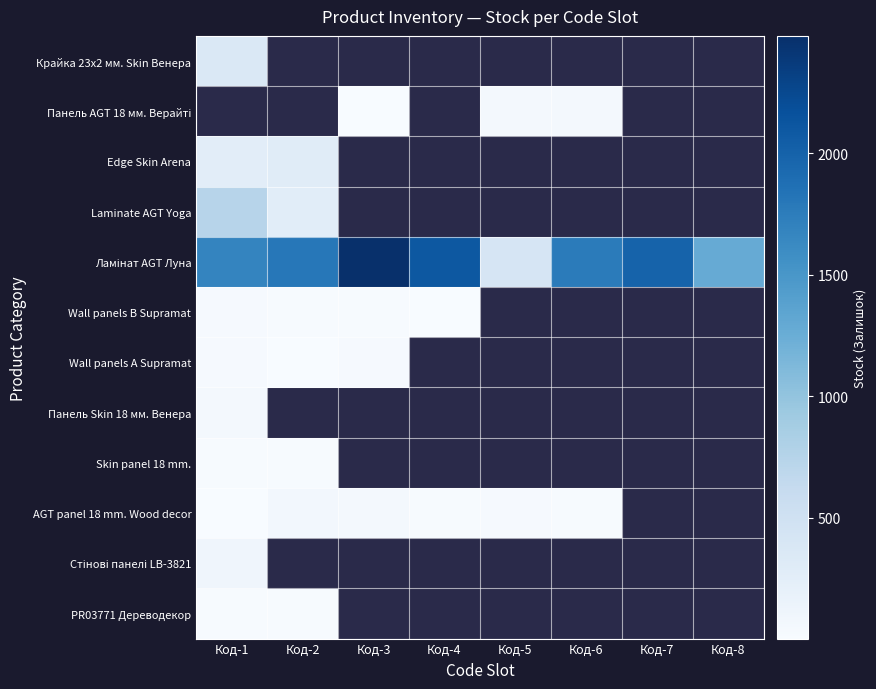

What is the highest value of the AGT panel 18 mm. Wood decor series?

68.0